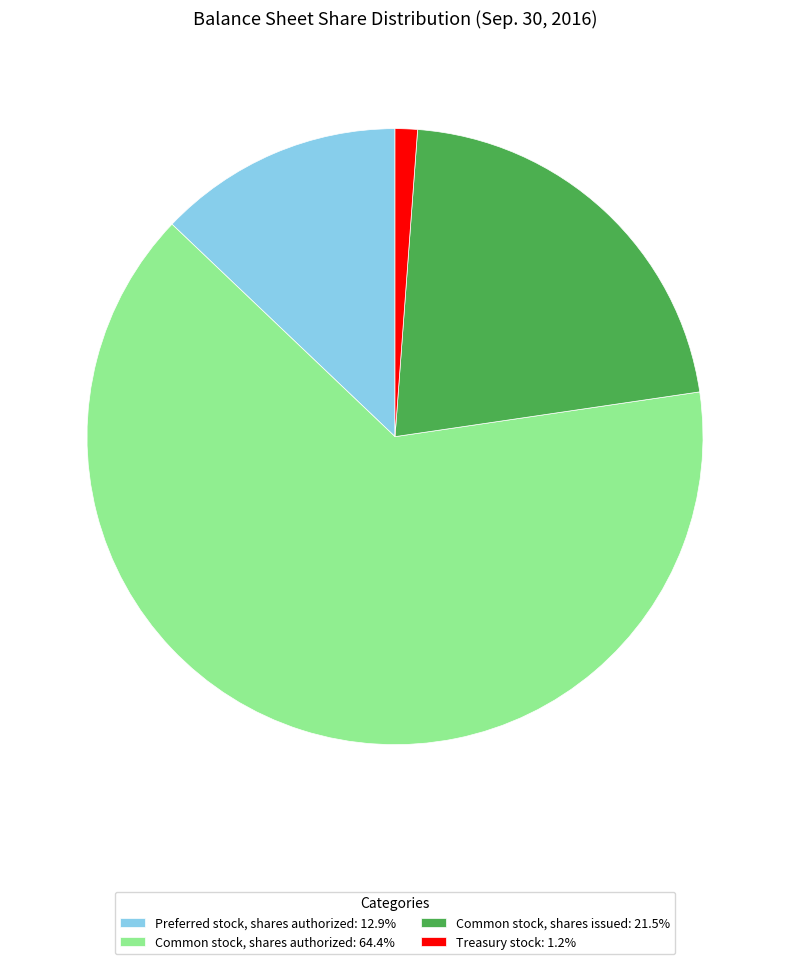

Which slice represents more than half of the pie?

Common stock, shares authorized